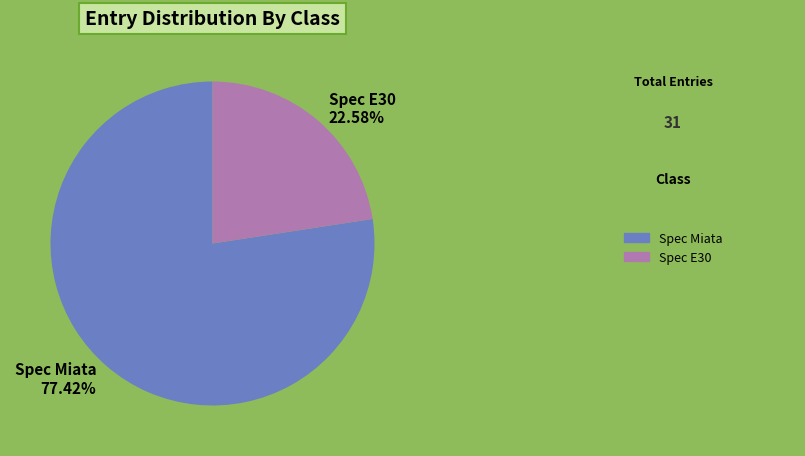

What is the ratio of the value at Spec Miata to the value at Spec E30?

3.4